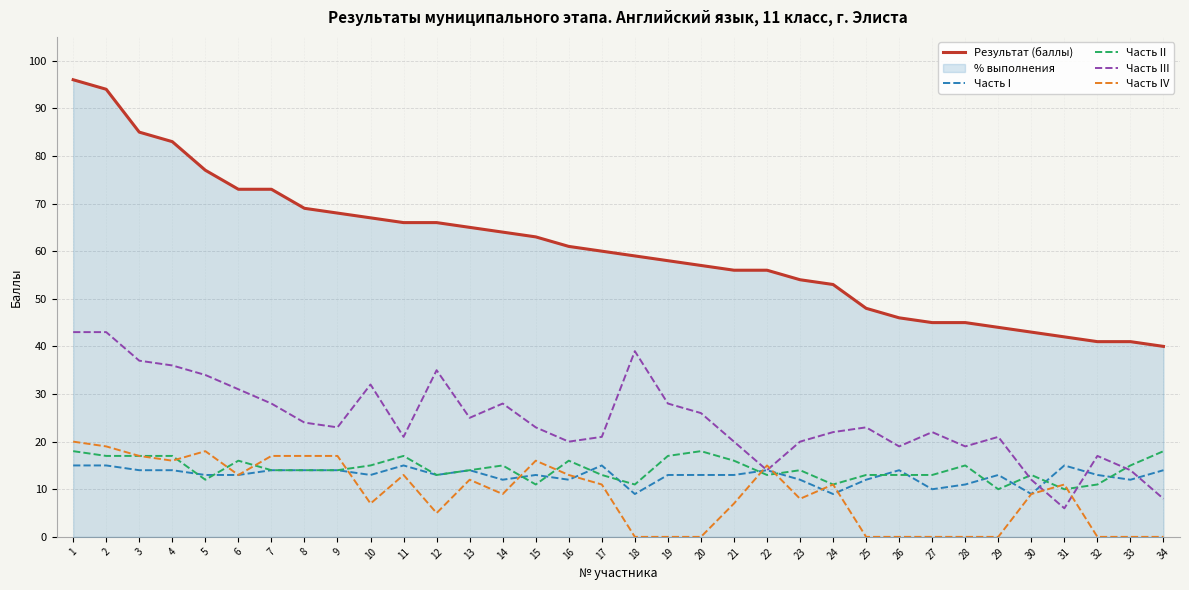

What is the value of the Результат (баллы) point at the 4th from the left?

83